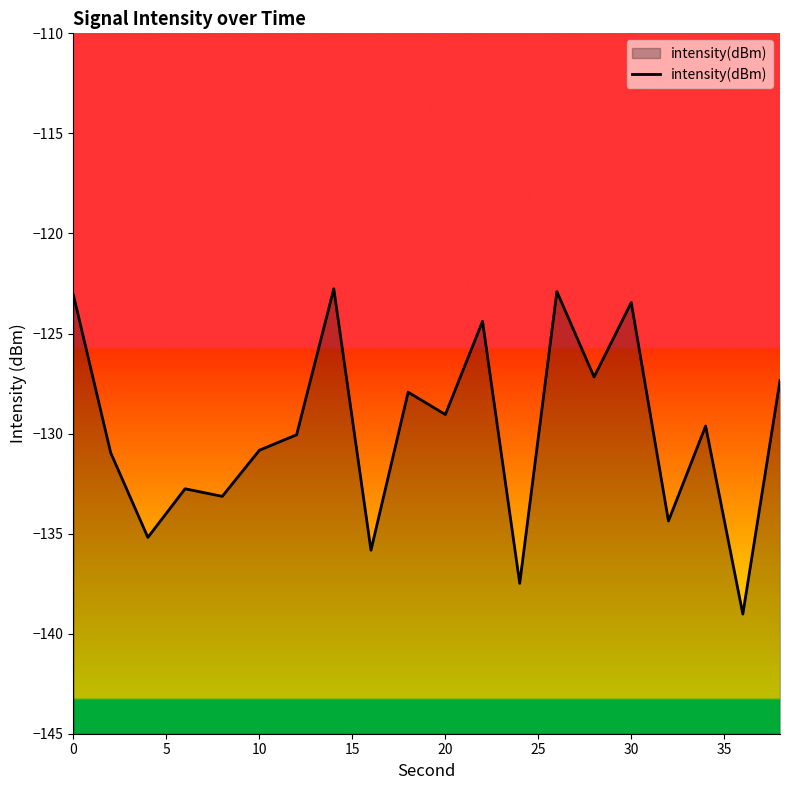

What is the maximum value shown in the chart?

-122.8